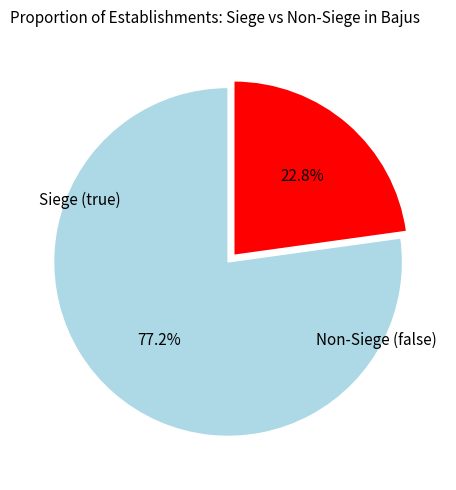

Is there a majority slice in this chart?

Yes